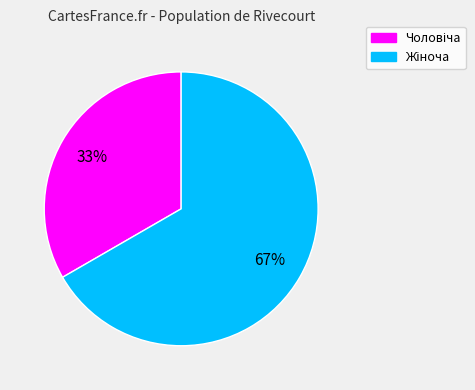

Is there any slice that represents more than half of the pie?

Yes